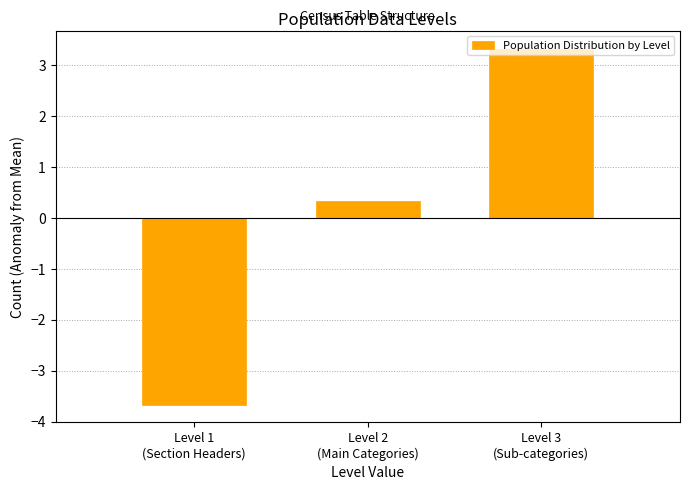

What is the maximum value shown in the chart?

3.3